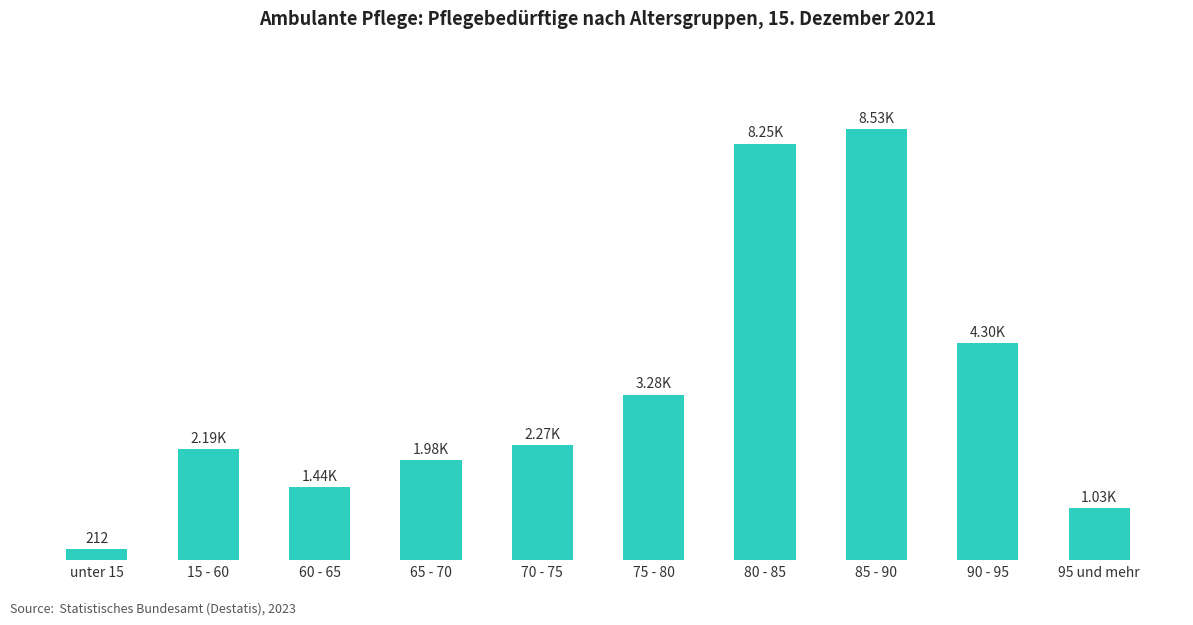

What is the label of the 7th bar from the right?

65 - 70